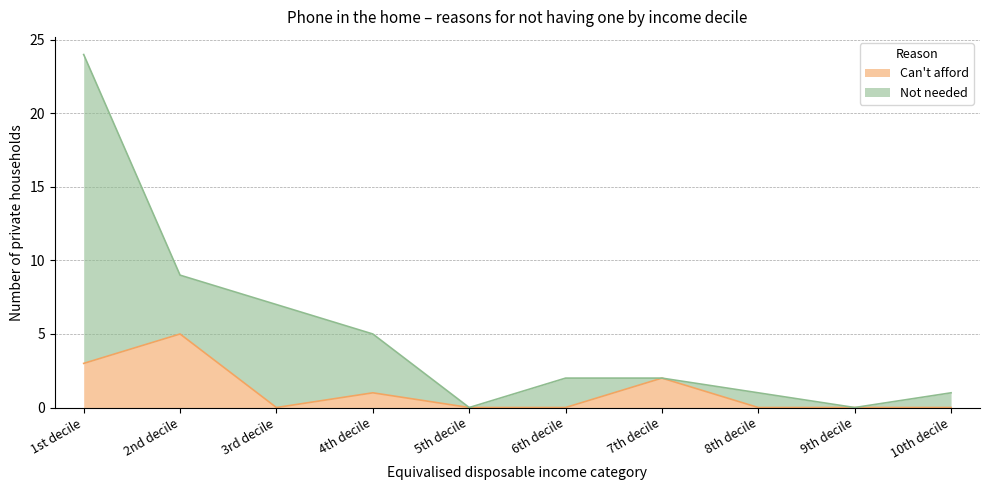

The chart shows a value of 0 at 3rd decile. True or false?

True